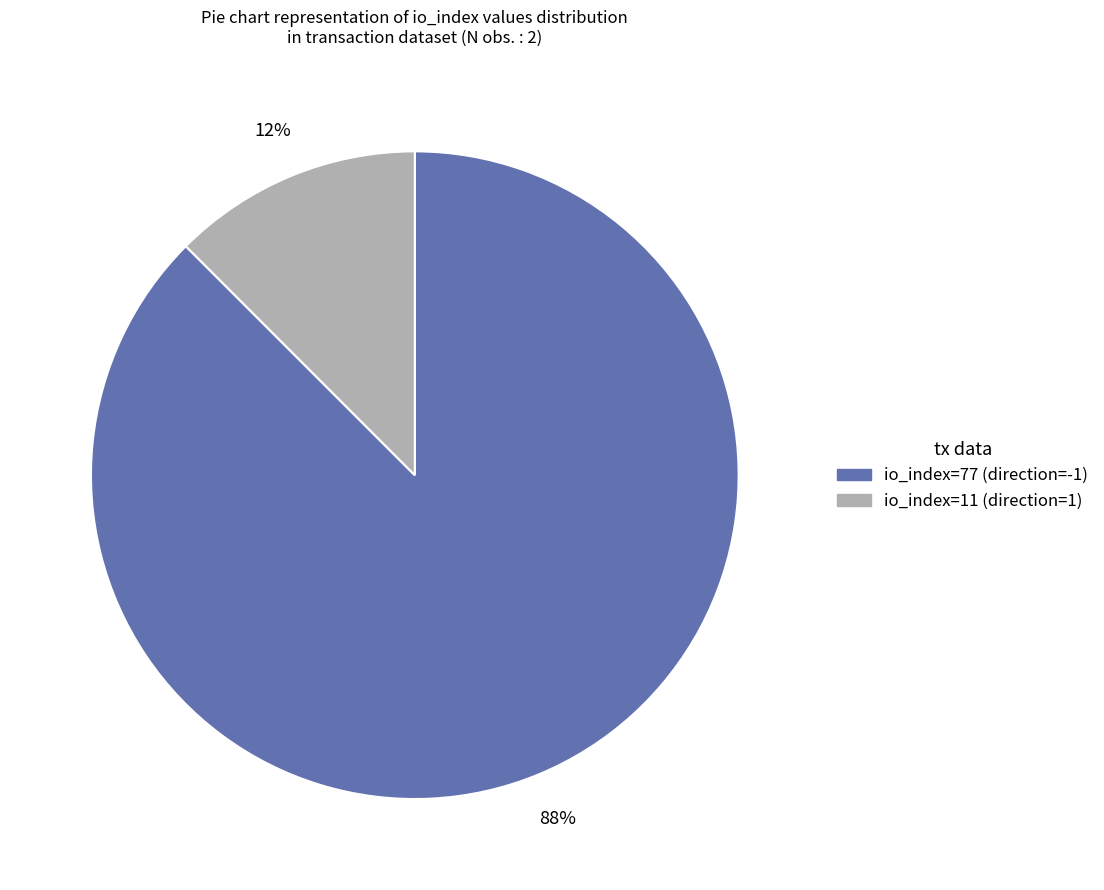

How many segments does this pie chart have?

2